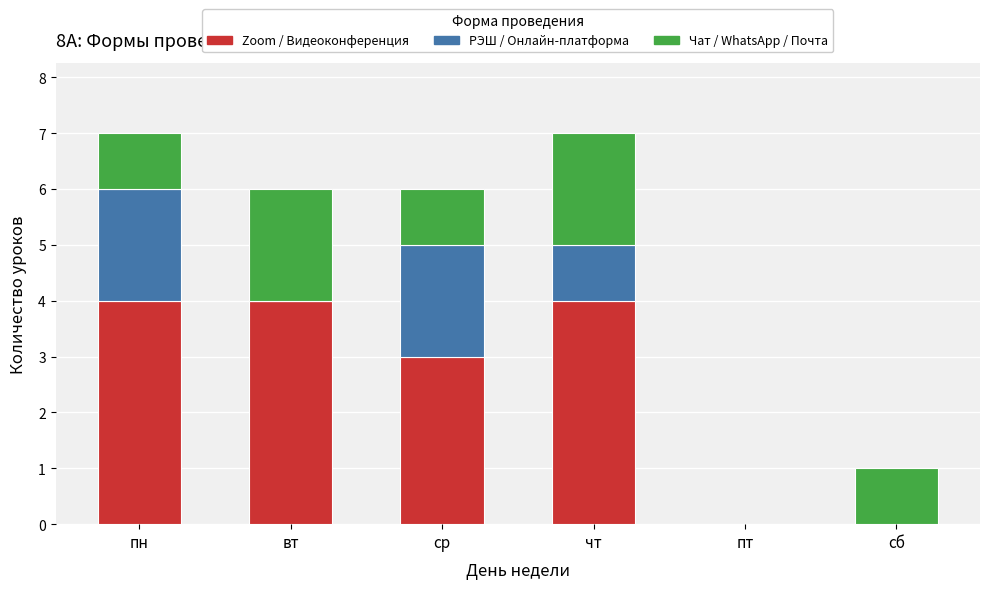

Does the chart contain stacked bars?

Yes